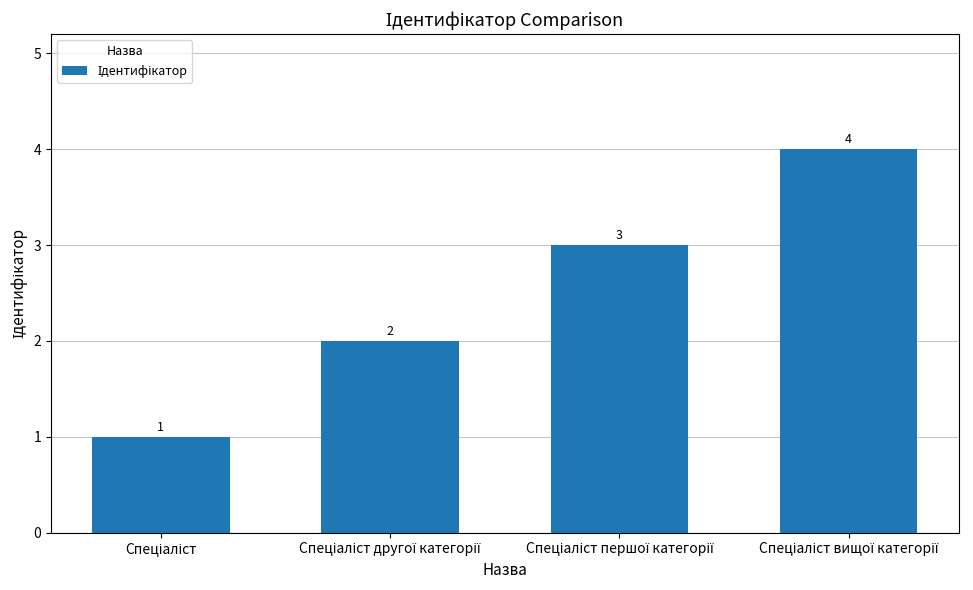

What is the sum of all values?

10